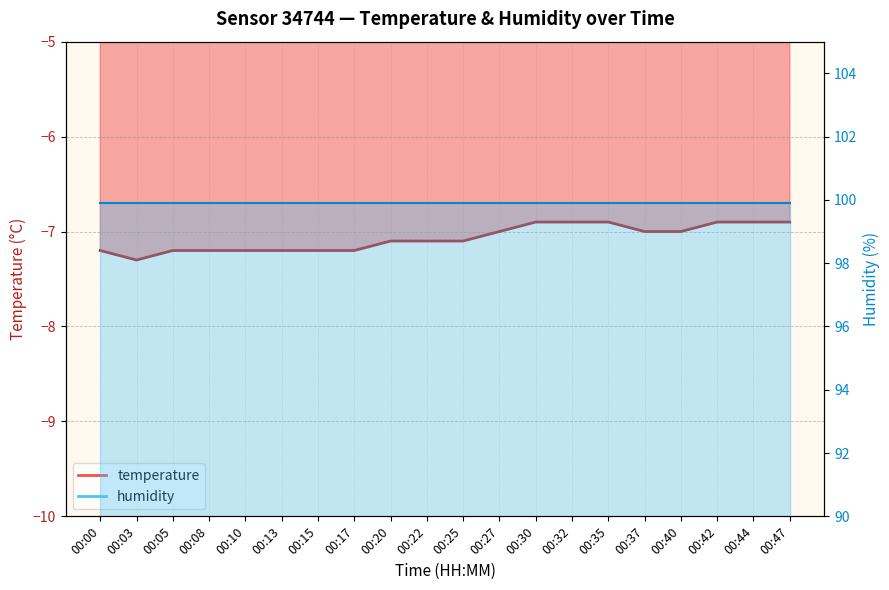

Rank the categories by value from highest to lowest.

00:30, 00:32, 00:35, 00:42, 00:44, 00:47, 00:27, 00:37, 00:40, 00:20, 00:22, 00:25, 00:00, 00:05, 00:08, 00:10, 00:13, 00:15, 00:17, 00:03